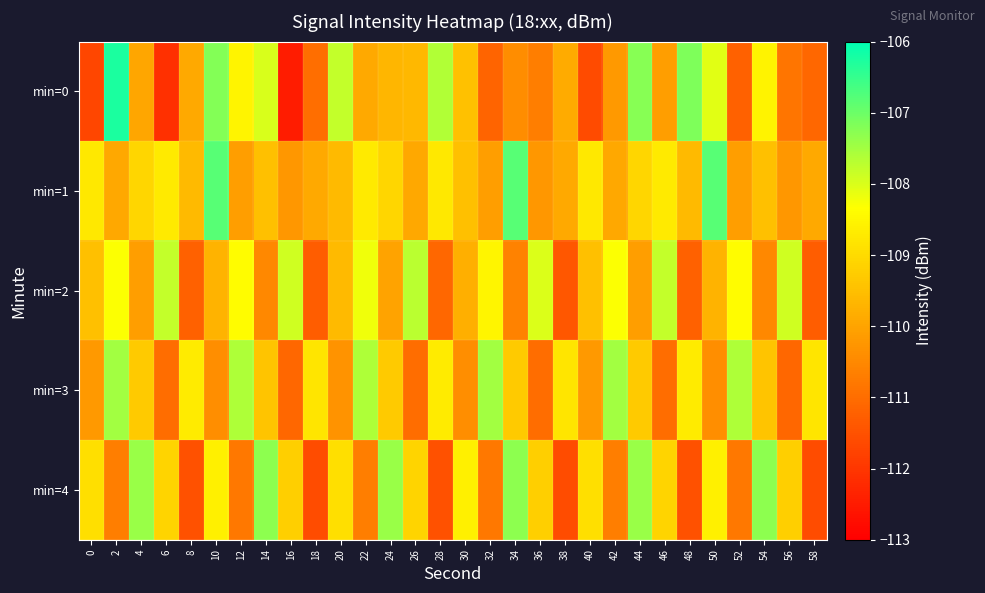

Which series has the largest total across all categories?

min=1